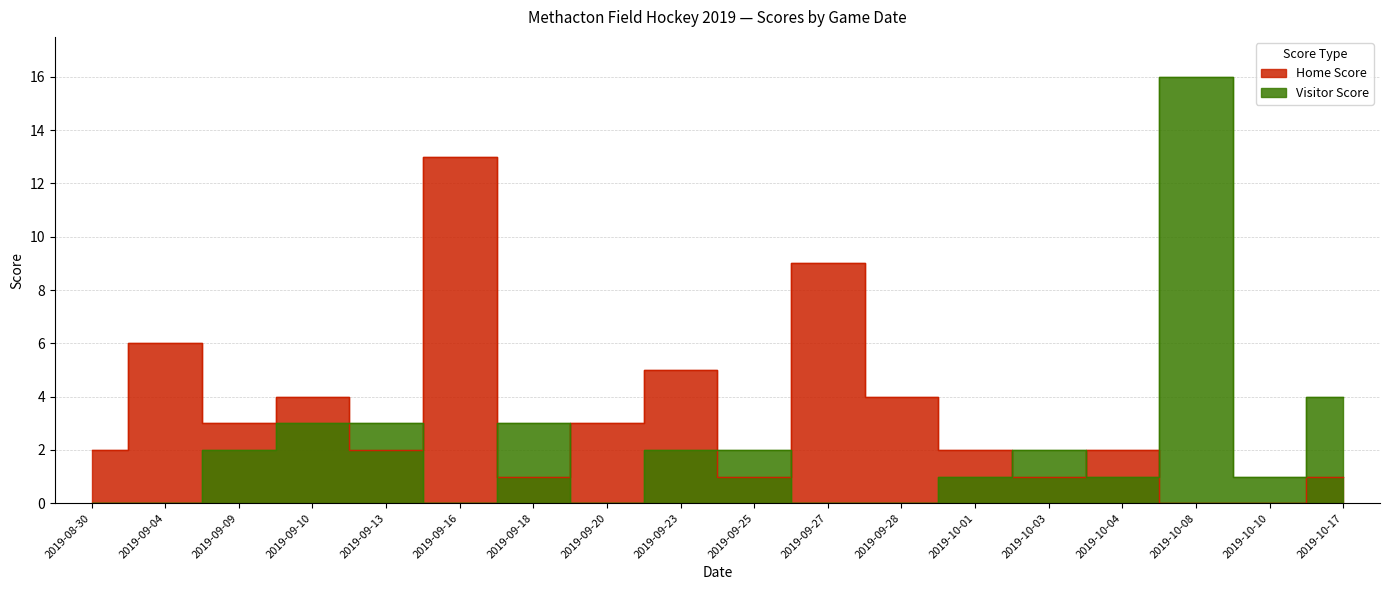

Which series has the largest total across all categories?

Home Score